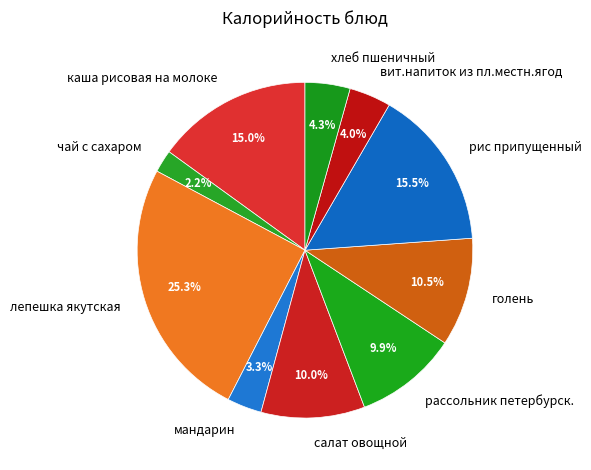

Between рис припущенный and чай с сахаром, which is larger?

рис припущенный